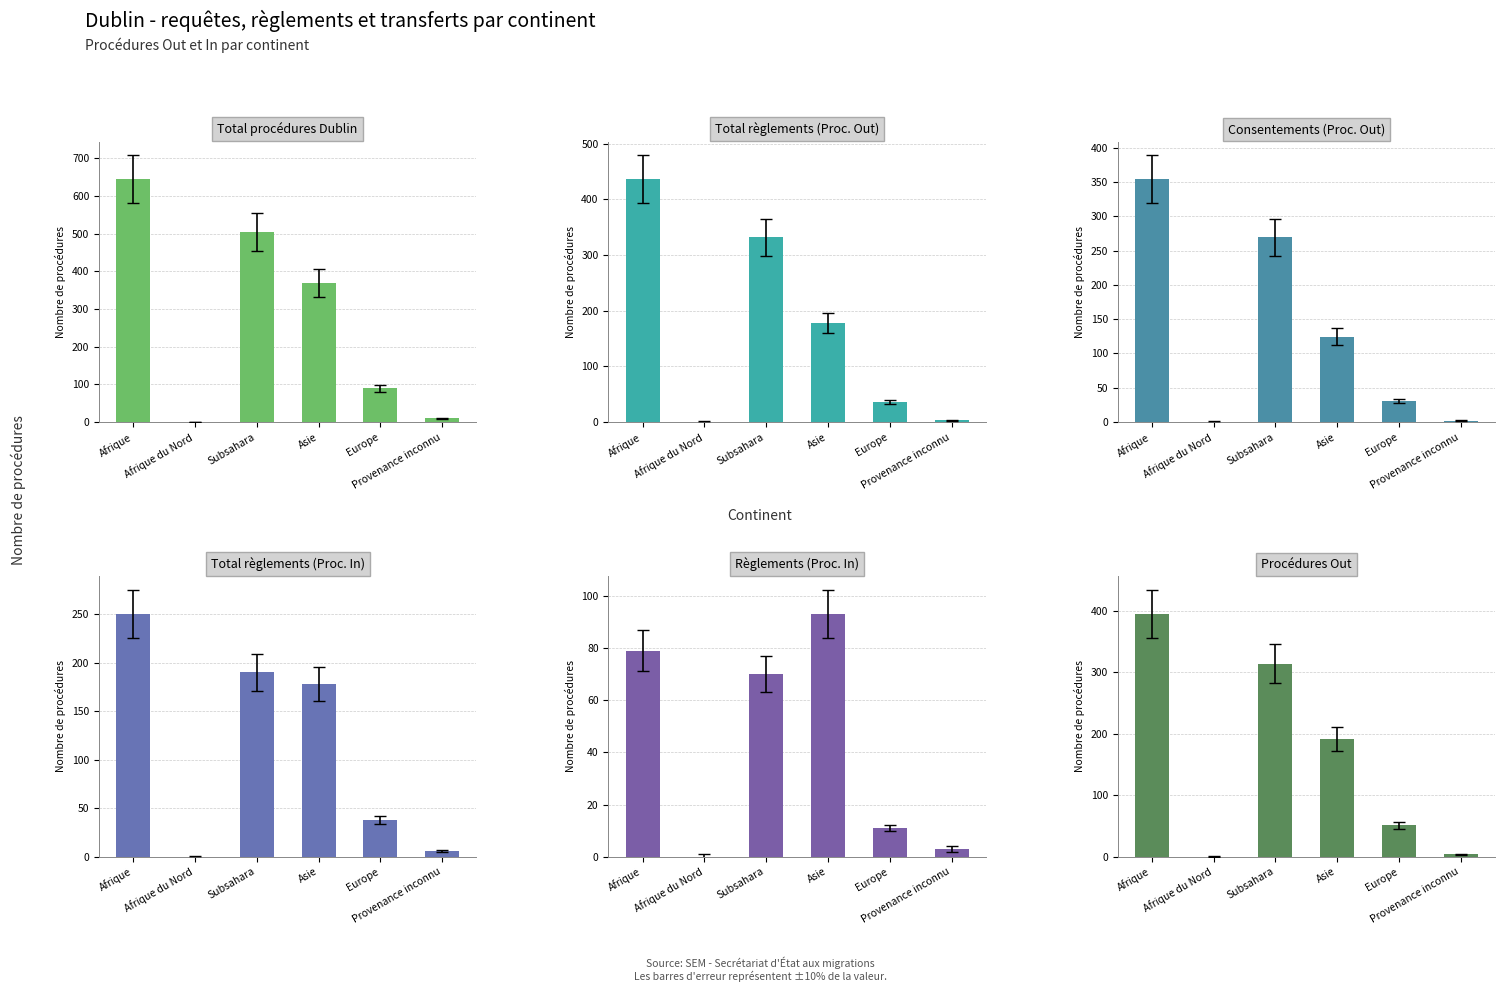

How many data points in Procédures Out are above 192?

2